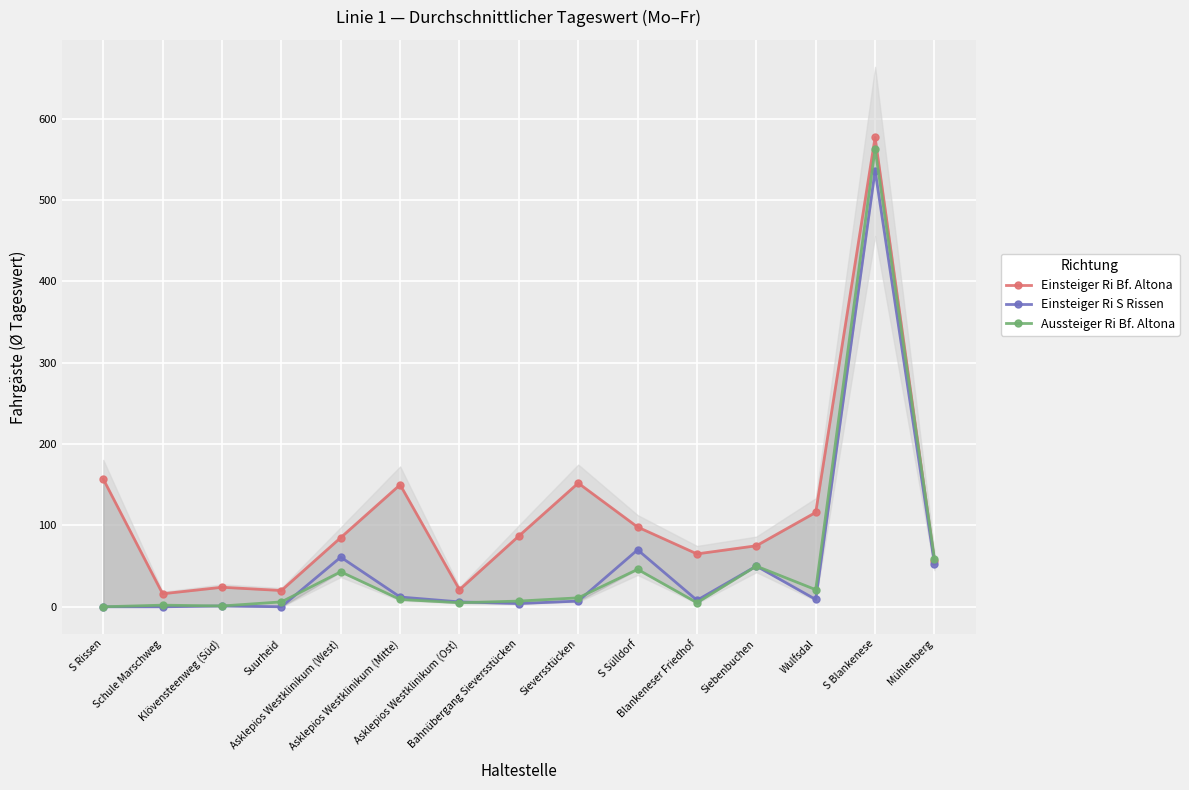

How many interior local valleys does the Aussteiger Ri Bf. Altona series have?

4